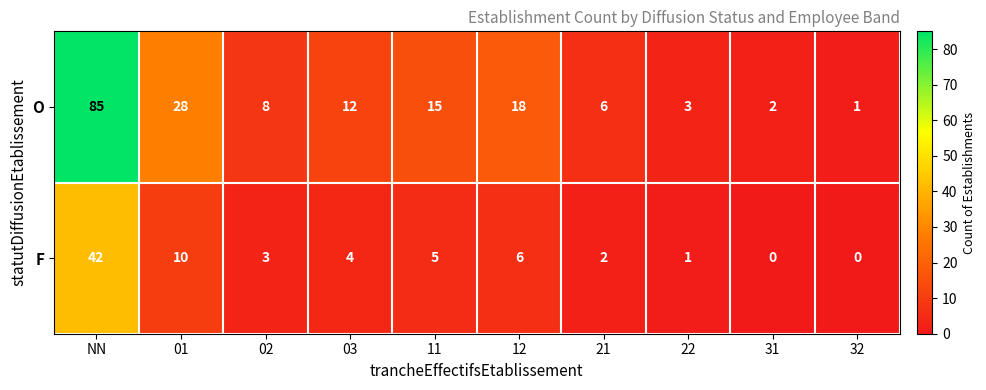

What is the spread (max minus min) of values at 01?

18